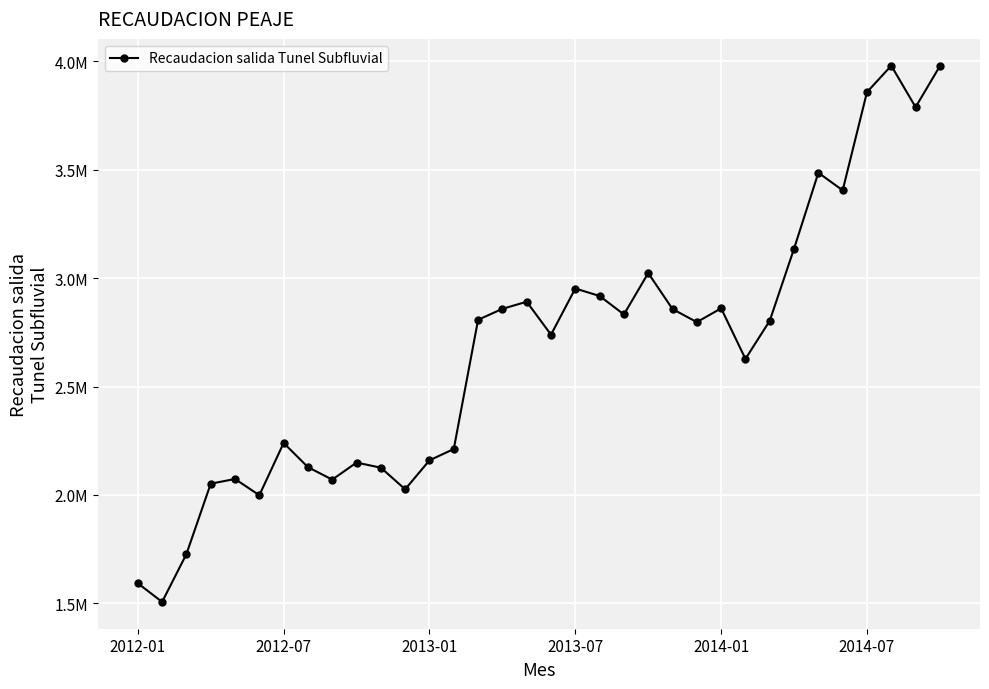

What is the average value?

2666654